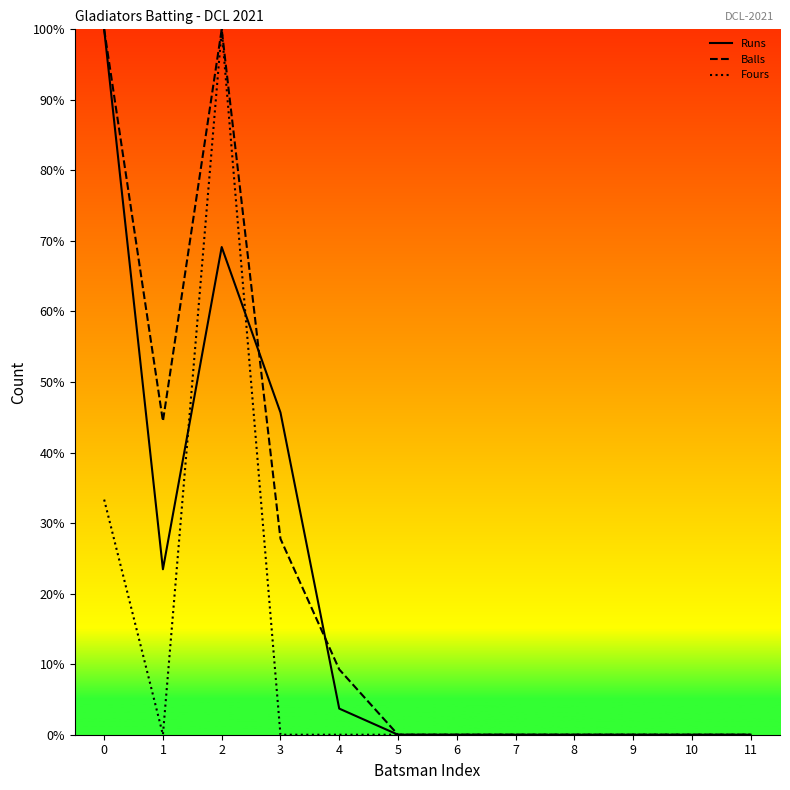

What is the maximum value for Fours?

100.0